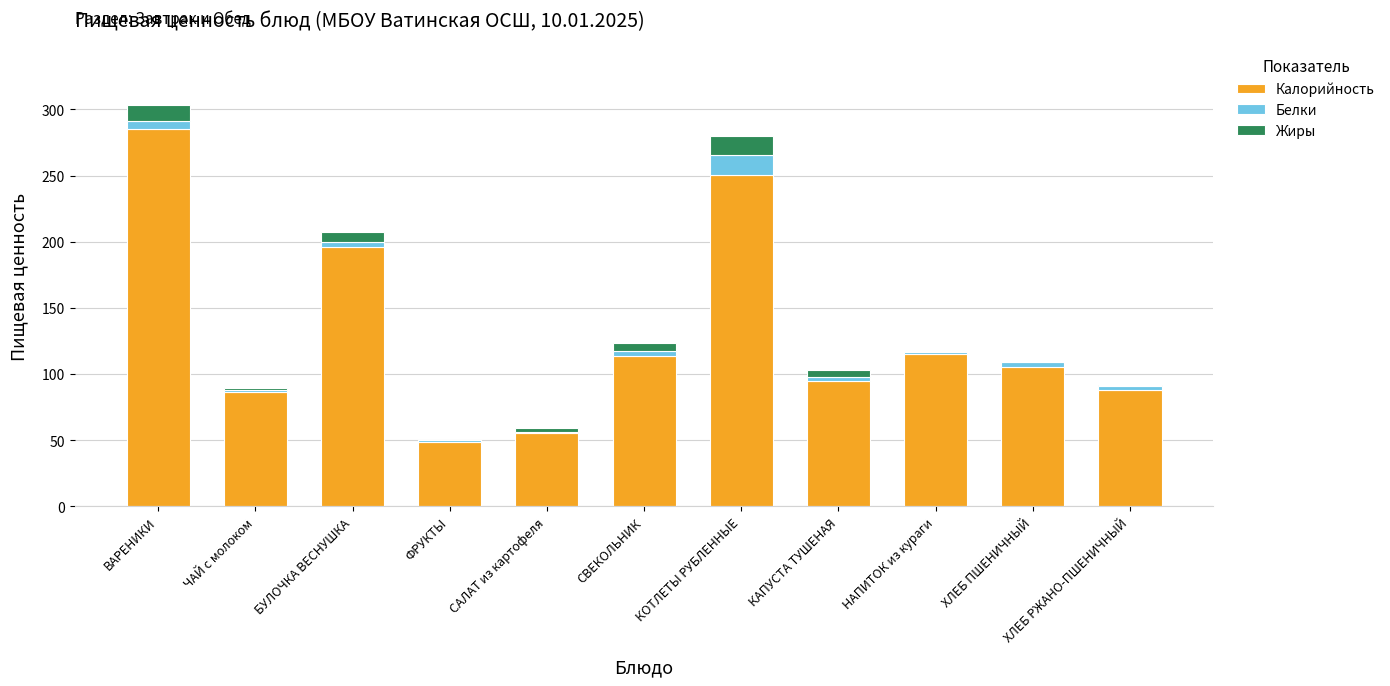

At which category is the sum across all series the highest?

ВАРЕНИКИ